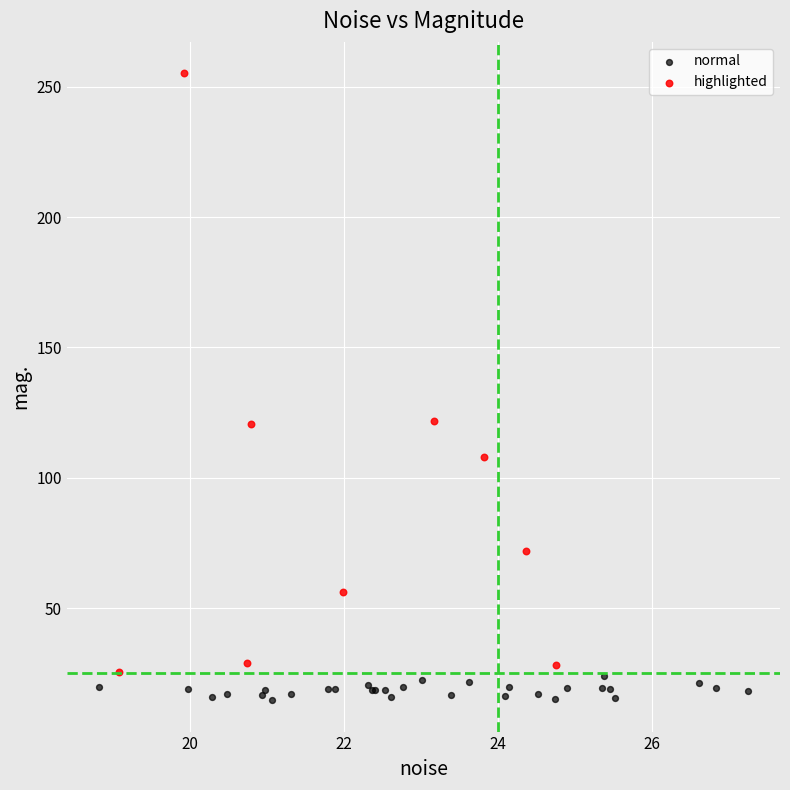

Which series reaches the maximum Y coordinate?

highlighted